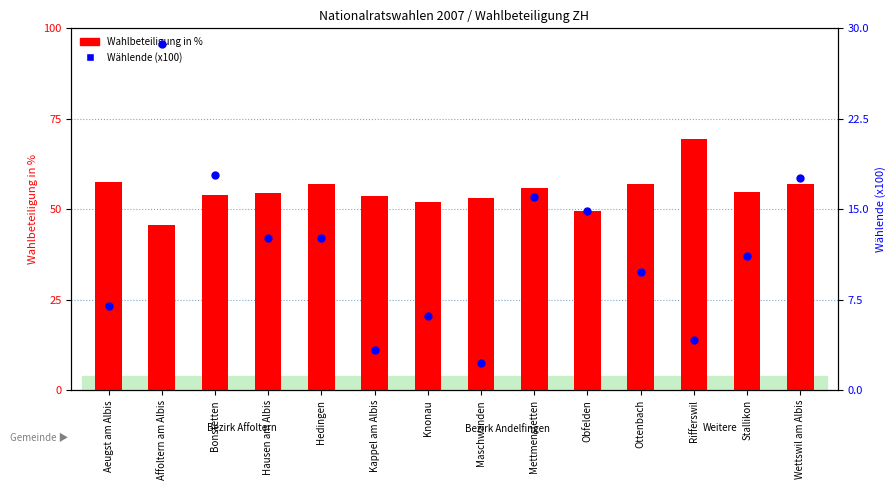

At how many categories does at least one series exceed 10?

14